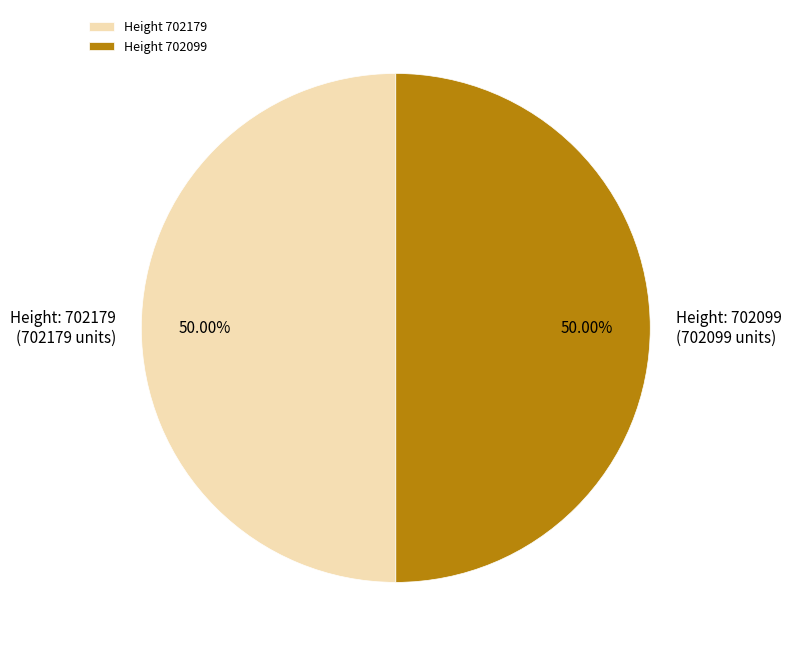

Do Height 702099 and Height 702179 together represent more than half of the pie?

Yes